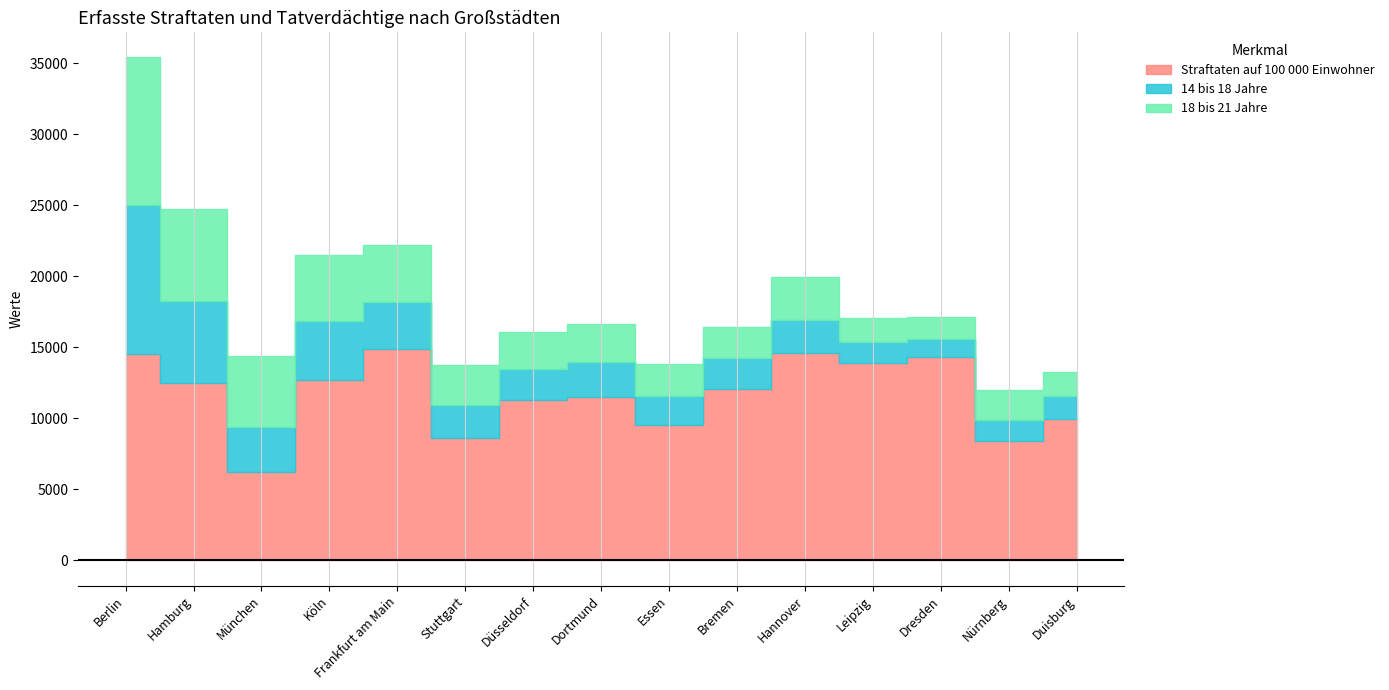

Reading left to right, list all the values displayed in this chart.

Straftaten auf 100 000 Einwohner: Berlin=14558	Hamburg=12480	München=6201	Köln=12720	Frankfurt am Main=14864	Stuttgart=8639	Düsseldorf=11291	Dortmund=11488	Essen=9566	Bremen=12081	Hannover=14616	Leipzig=13900	Dresden=14330	Nürnberg=8394	Duisburg=9951
14 bis 18 Jahre: Berlin=10473	Hamburg=5764	München=3212	Köln=4150	Frankfurt am Main=3287	Stuttgart=2275	Düsseldorf=2182	Dortmund=2466	Essen=1989	Bremen=2170	Hannover=2293	Leipzig=1454	Dresden=1266	Nürnberg=1495	Duisburg=1645
18 bis 21 Jahre: Berlin=10360	Hamburg=6451	München=4940	Köln=4628	Frankfurt am Main=4059	Stuttgart=2849	Düsseldorf=2628	Dortmund=2699	Essen=2296	Bremen=2193	Hannover=3002	Leipzig=1682	Dresden=1501	Nürnberg=2073	Duisburg=1685